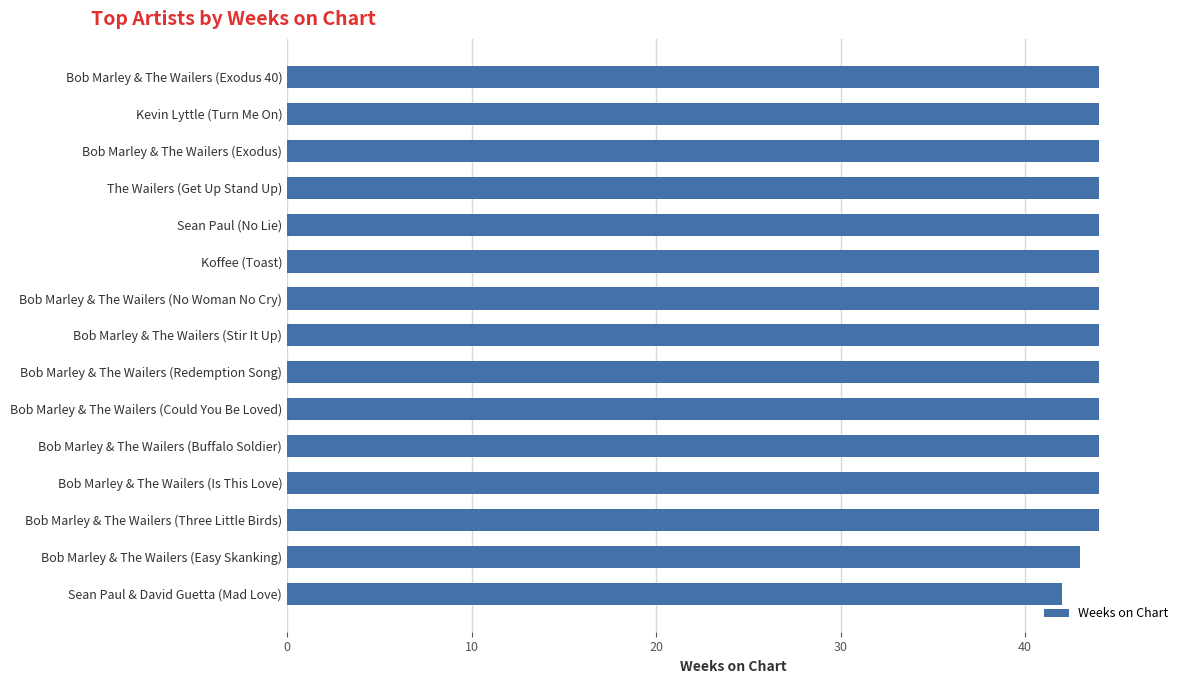

What is the maximum value shown in the chart?

44